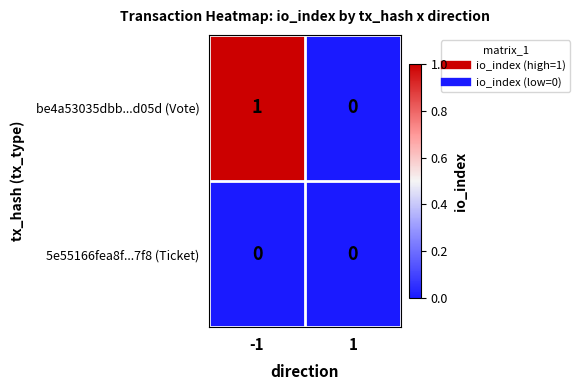

The be4a53035dbb...d05d (Vote) series shows 0 at 1. True or false?

True